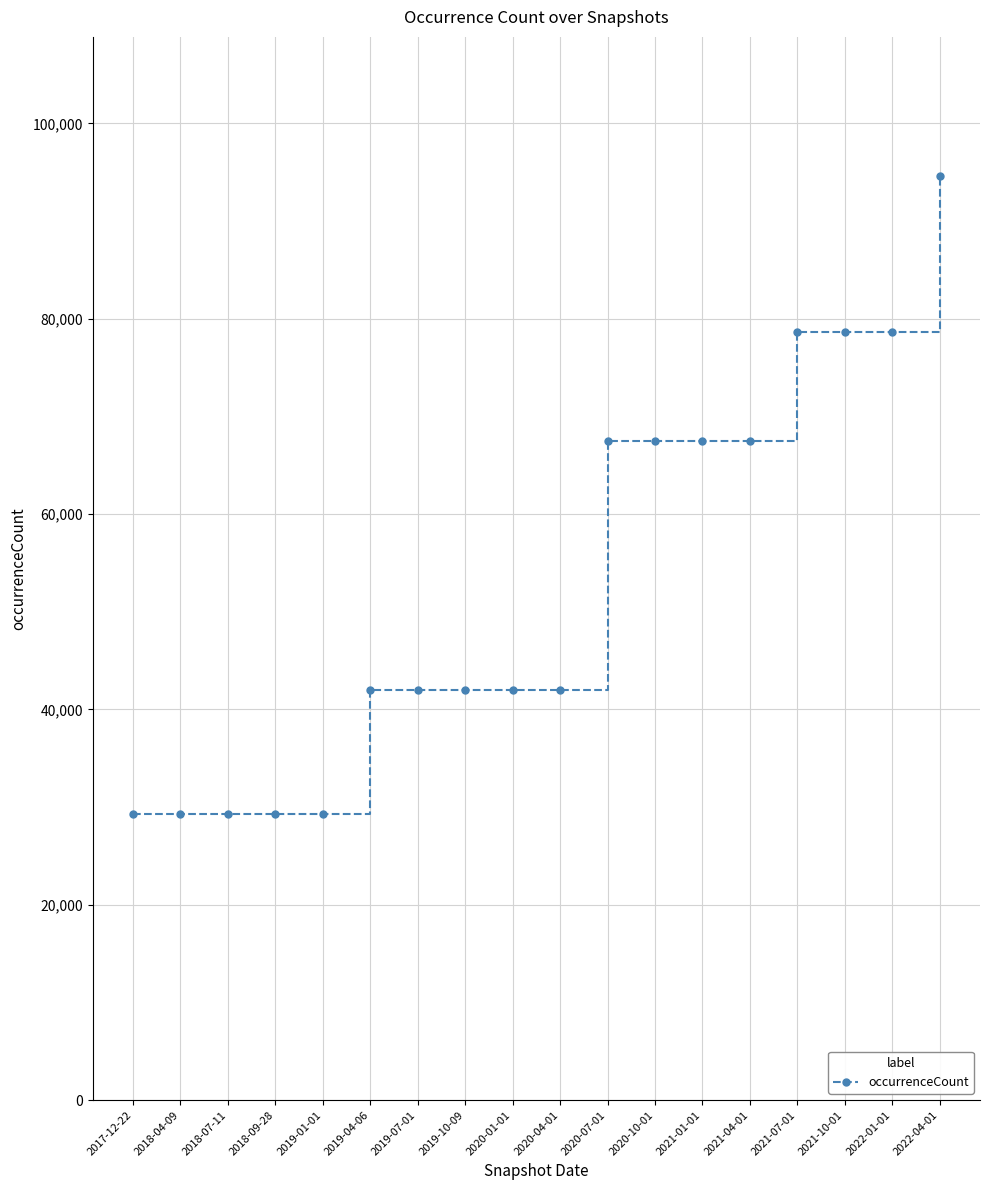

What is the change in value from 2020-07-01 to 2021-10-01?

+11106